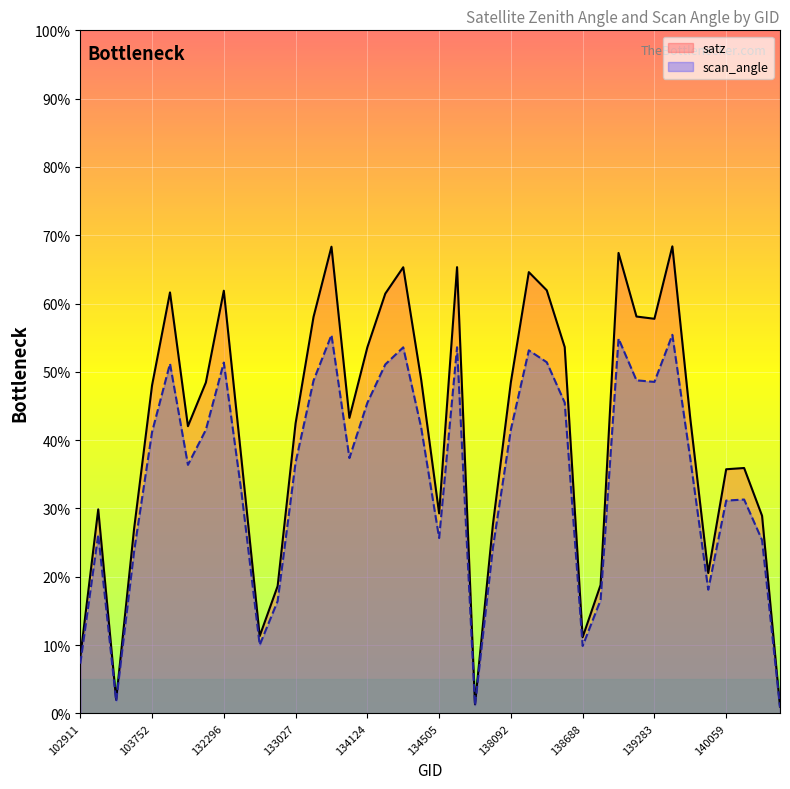

How many values in the scan_angle series exceed 37?

21